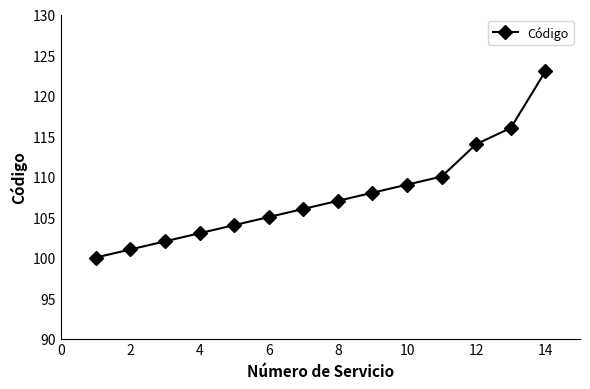

What is the maximum value shown in the chart?

123